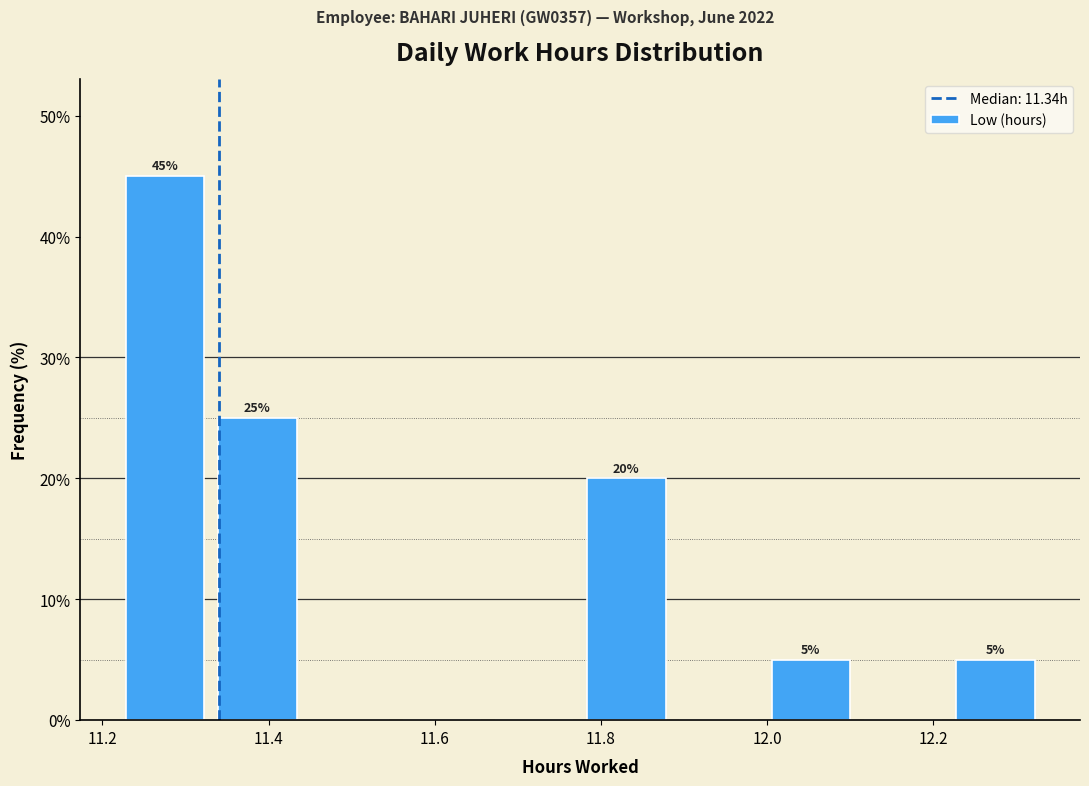

Over which range of the x-axis is the bar tallest?

11.22 to 11.34